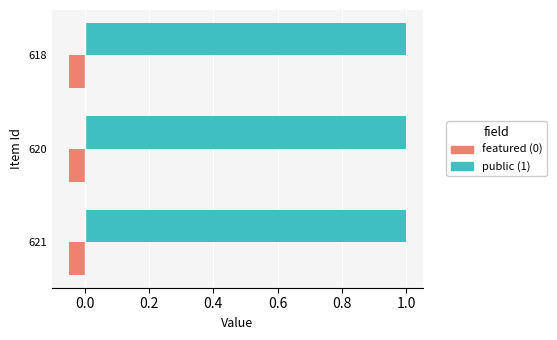

What is the greatest value displayed?

1.0